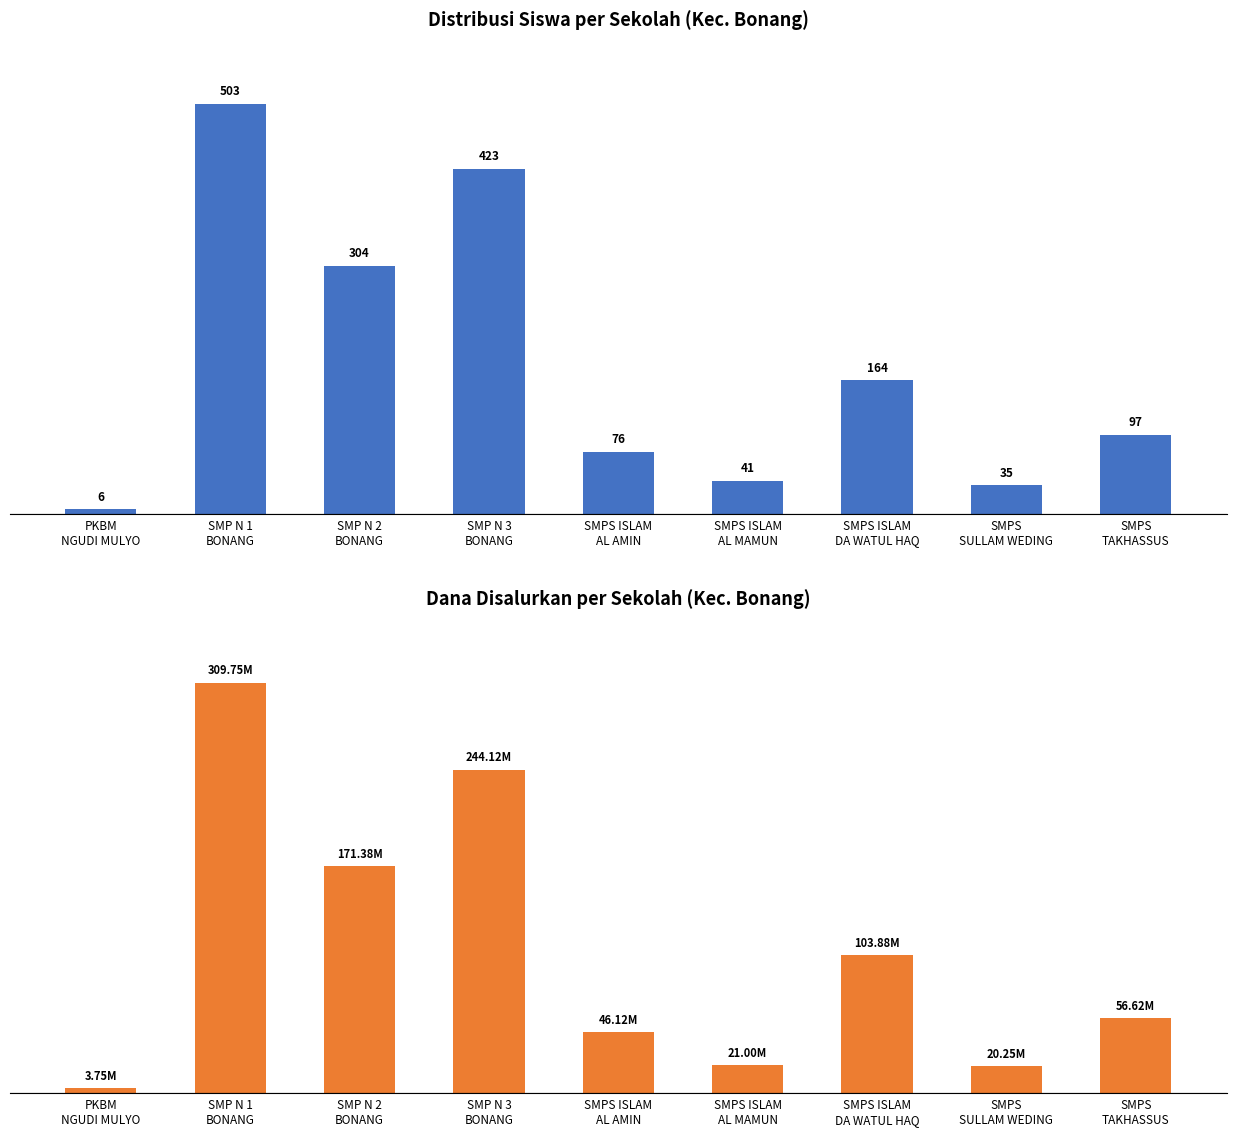

What is the label of the 2nd bar from the left?

SMP N 1
BONANG